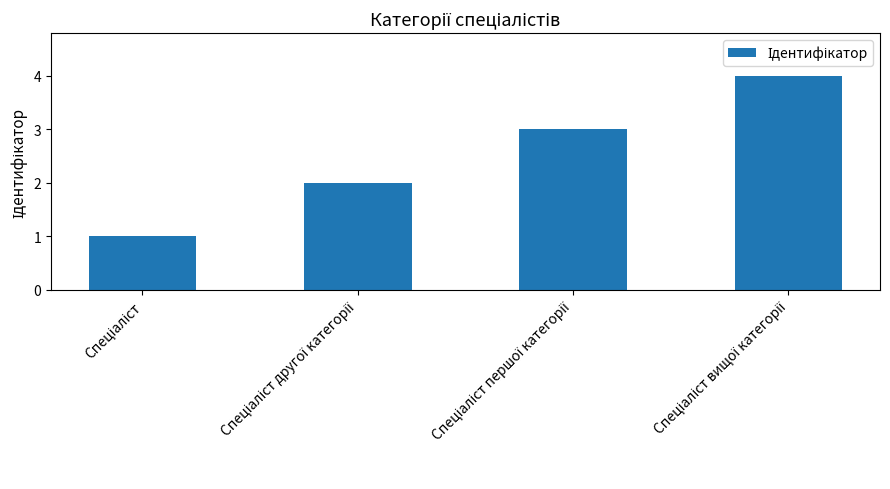

What is the difference between the maximum and second lowest values?

2